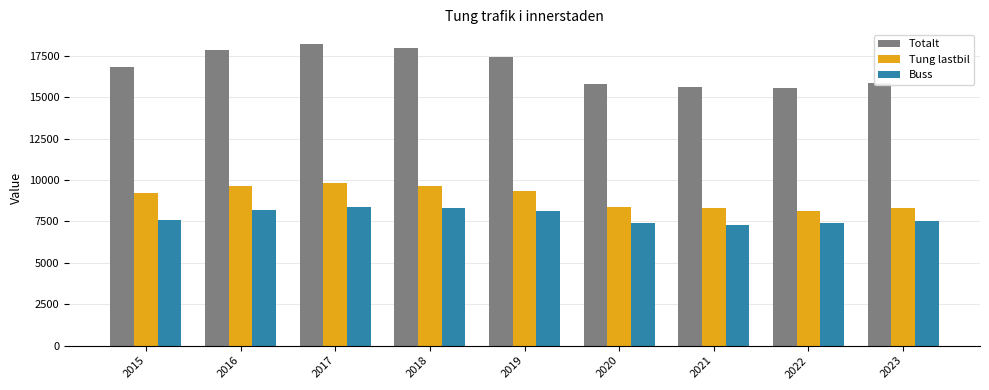

Which series has the widest spread of values?

Totalt